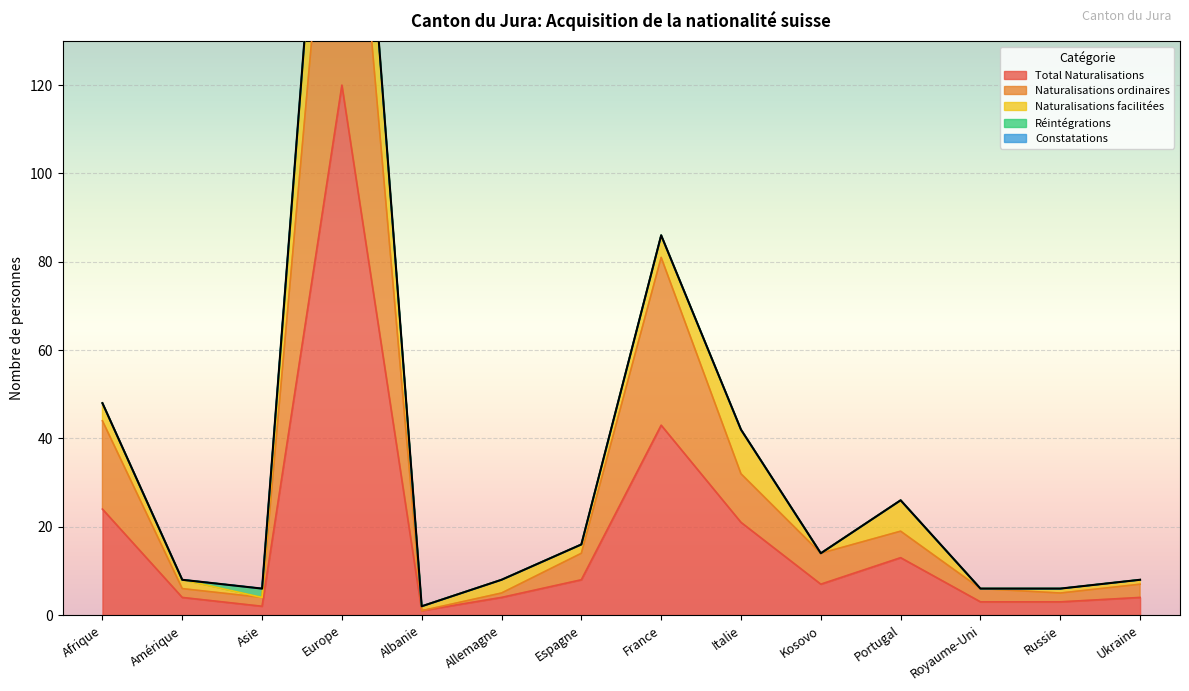

Reading right to left, list all the values displayed in this chart.

Total Naturalisations: Ukraine=4	Russie=3	Royaume-Uni=3	Portugal=13	Kosovo=7	Italie=21	France=43	Espagne=8	Allemagne=4	Albanie=1	Europe=120	Asie=2	Amérique=4	Afrique=24
Naturalisations ordinaires: Ukraine=3	Russie=2	Royaume-Uni=3	Portugal=6	Kosovo=7	Italie=11	France=38	Espagne=6	Allemagne=1	Albanie=0	Europe=87	Asie=2	Amérique=2	Afrique=20
Naturalisations facilitées: Ukraine=1	Russie=1	Royaume-Uni=0	Portugal=7	Kosovo=0	Italie=10	France=5	Espagne=2	Allemagne=3	Albanie=1	Europe=33	Asie=0	Amérique=2	Afrique=4
Réintégrations: Ukraine=0	Russie=0	Royaume-Uni=0	Portugal=0	Kosovo=0	Italie=0	France=0	Espagne=0	Allemagne=0	Albanie=0	Europe=0	Asie=2	Amérique=0	Afrique=0
Constatations: Ukraine=0	Russie=0	Royaume-Uni=0	Portugal=0	Kosovo=0	Italie=0	France=0	Espagne=0	Allemagne=0	Albanie=0	Europe=0	Asie=0	Amérique=0	Afrique=0